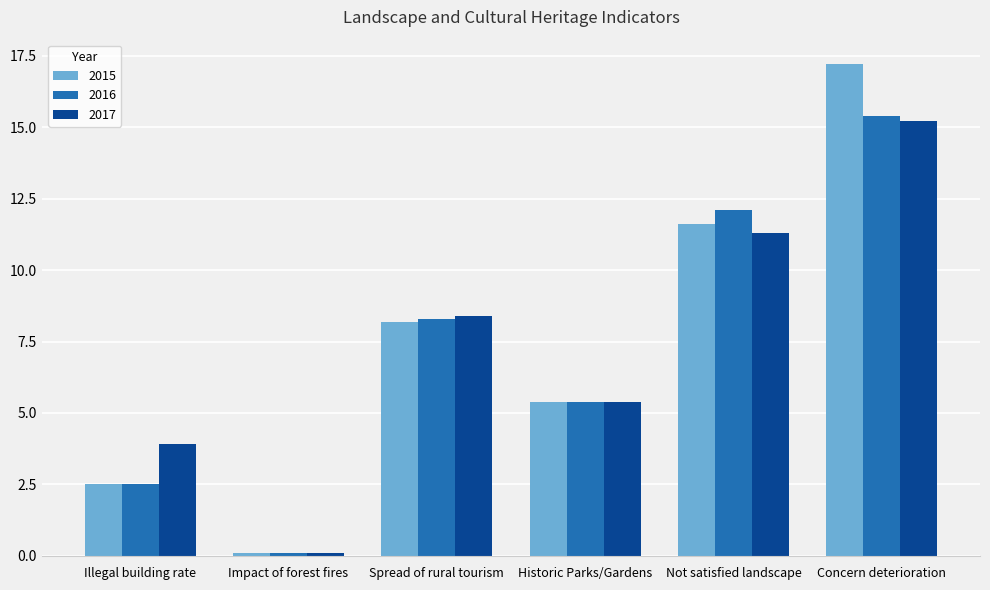

What is the maximum value shown in the chart?

17.2